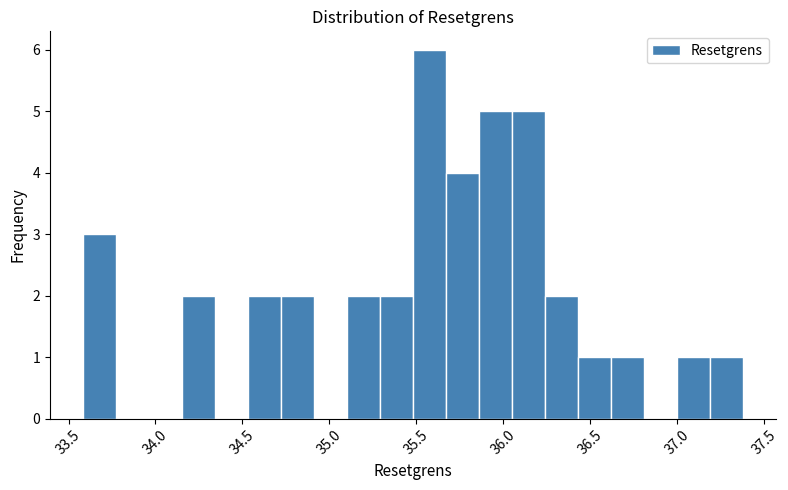

Read against the x-axis, roughly where is the centre of the tallest bar?

35.60